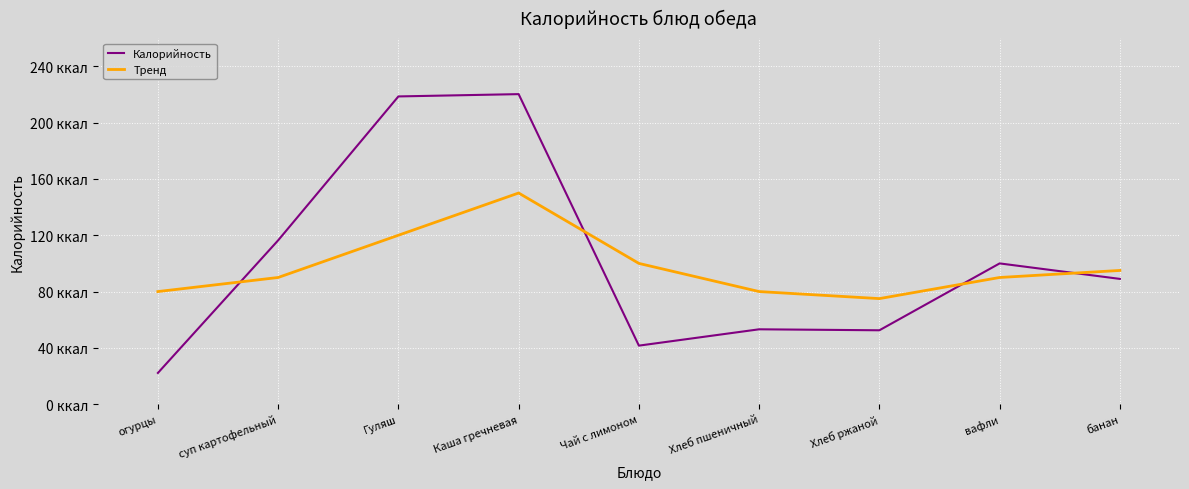

Which series has the widest spread of values?

Калорийность